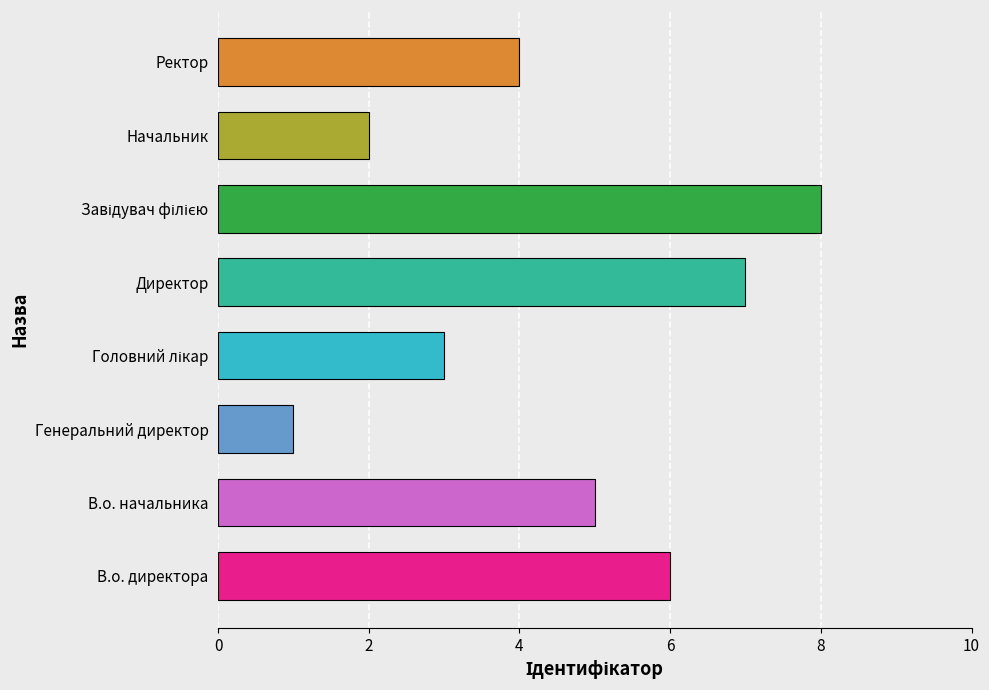

Reading top to bottom, transcribe all the data shown in this chart.

4	2	8	7	3	1	5	6